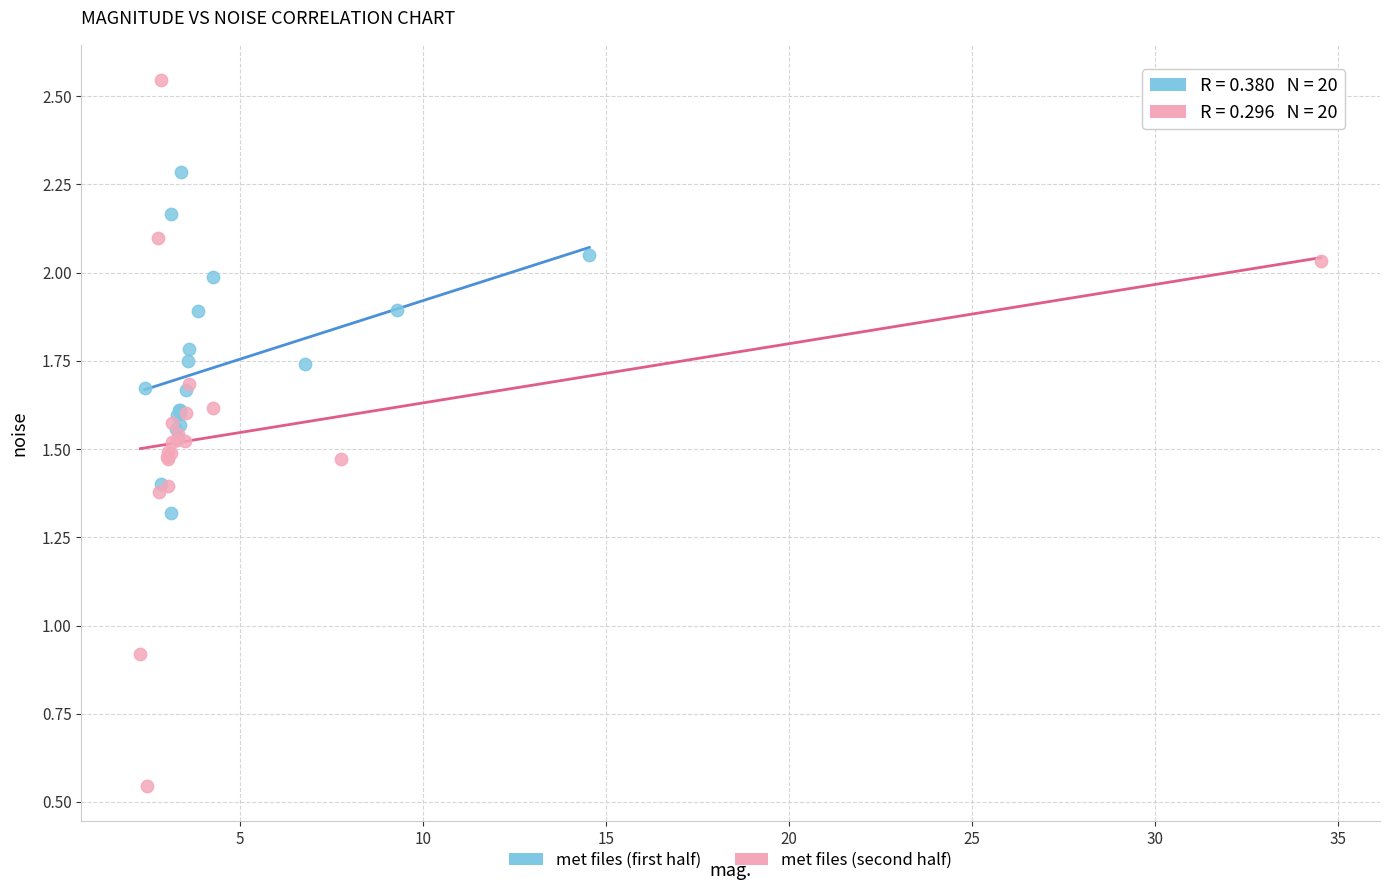

Which series contains the highest Y value?

met files (second half)